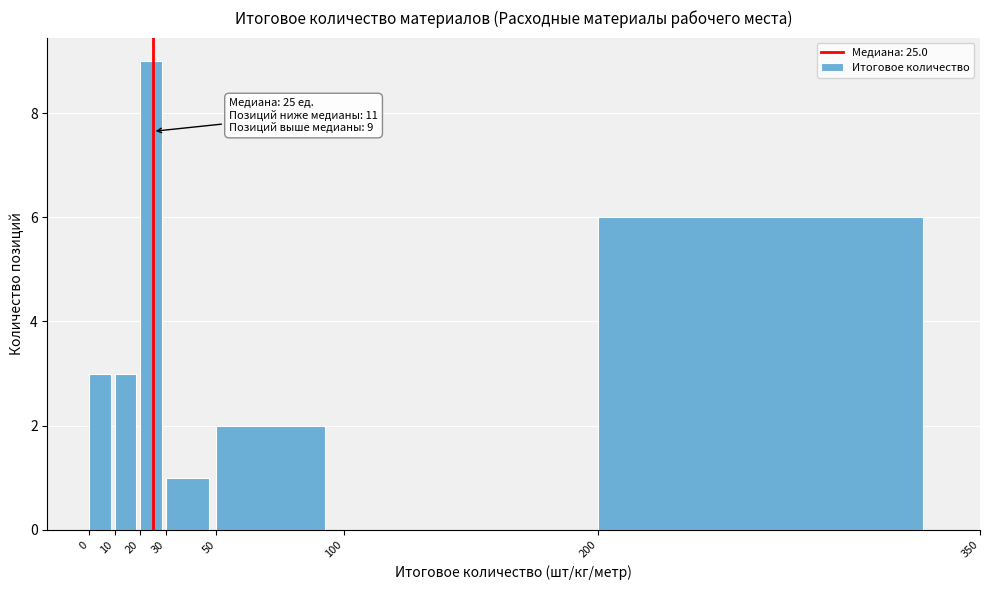

Which range on the x-axis has the tallest bar?

20 to 30